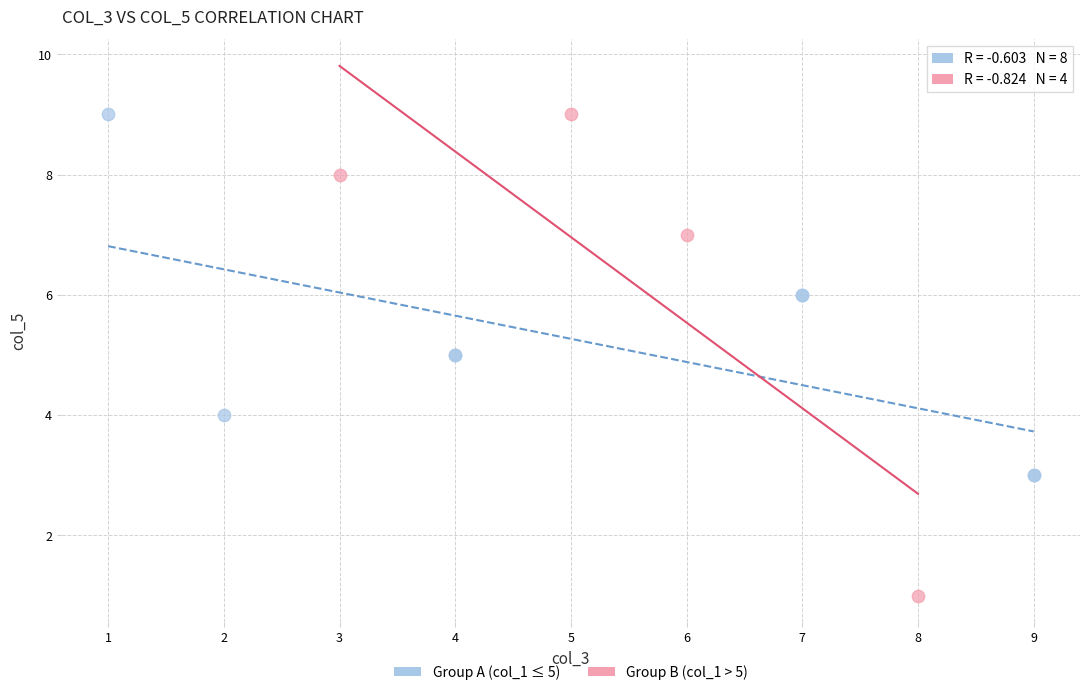

Which series has the largest Y range (max minus min)?

Group B (col_1 > 5)